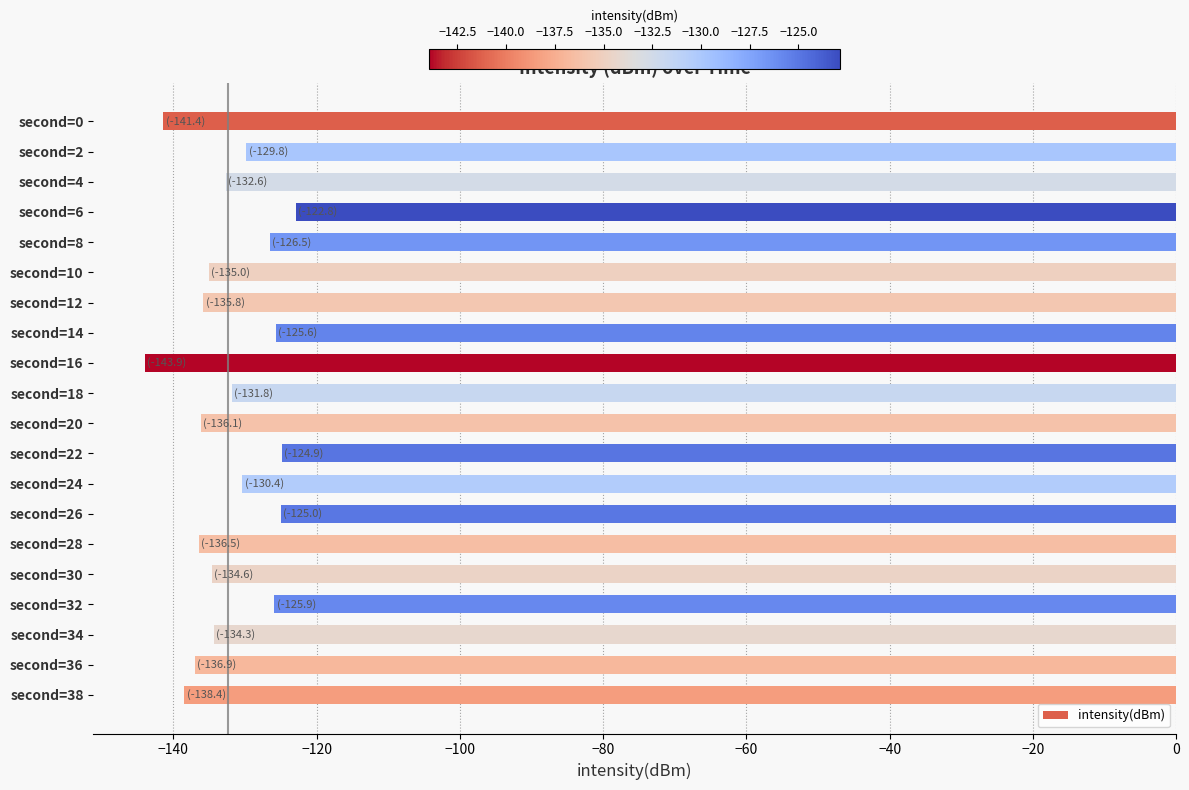

Which has a higher value, second=18 or second=38?

second=18